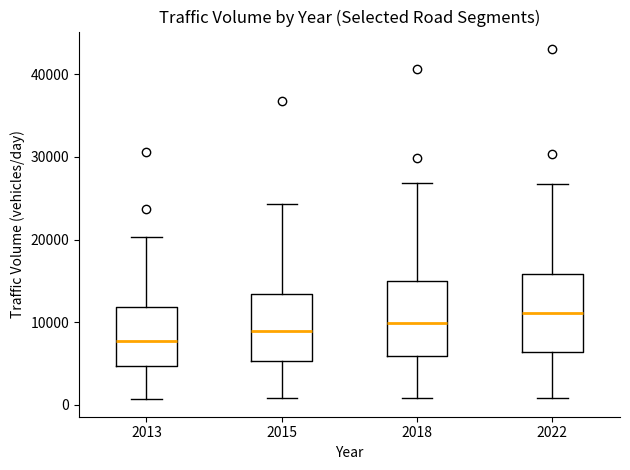

Reading left to right, read every box against the y-axis: the position of its median line, the range the box covers, and the ends of its whiskers. The values are not printed on the chart, so give them approximately, as read against the axis.

2013: median 8000, box 5000 to 12000, whiskers 1000 to 20000
2015: median 9000, box 5000 to 13000, whiskers 1000 to 24000
2018: median 10000, box 6000 to 15000, whiskers 1000 to 27000
2022: median 11000, box 6000 to 16000, whiskers 1000 to 27000